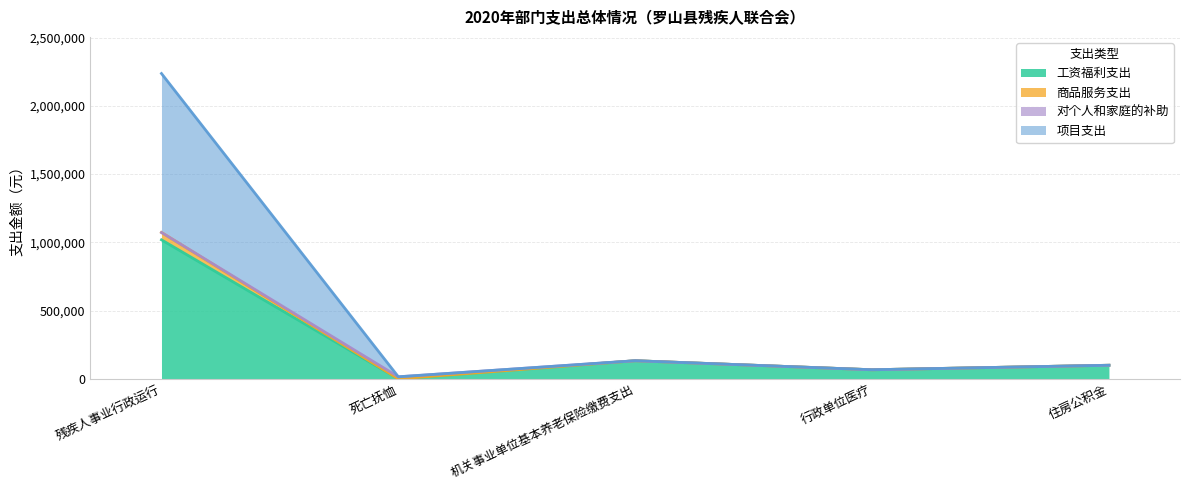

What is the total value across all series at 机关事业单位基本养老保险缴费支出?

132659